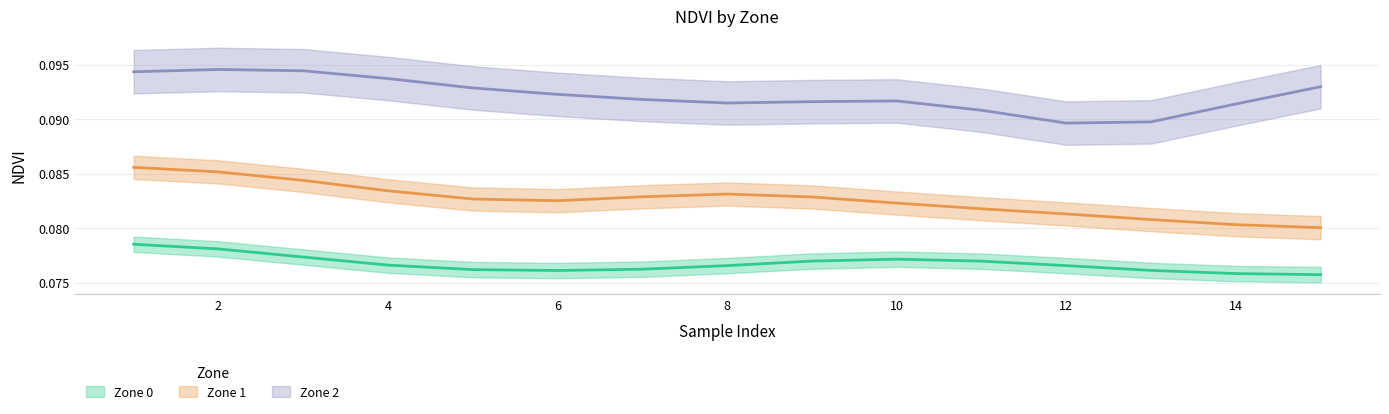

True or false: Zone 2 and Zone 0 intersect in this chart.

False